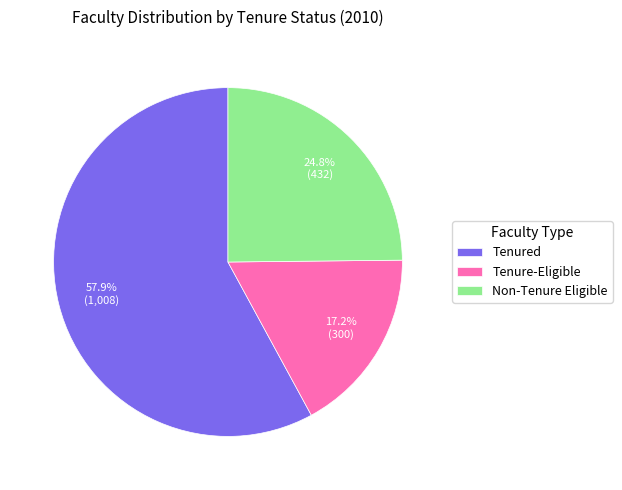

Approximately how many times larger is the value at Tenured compared to Tenure-Eligible?

3.4